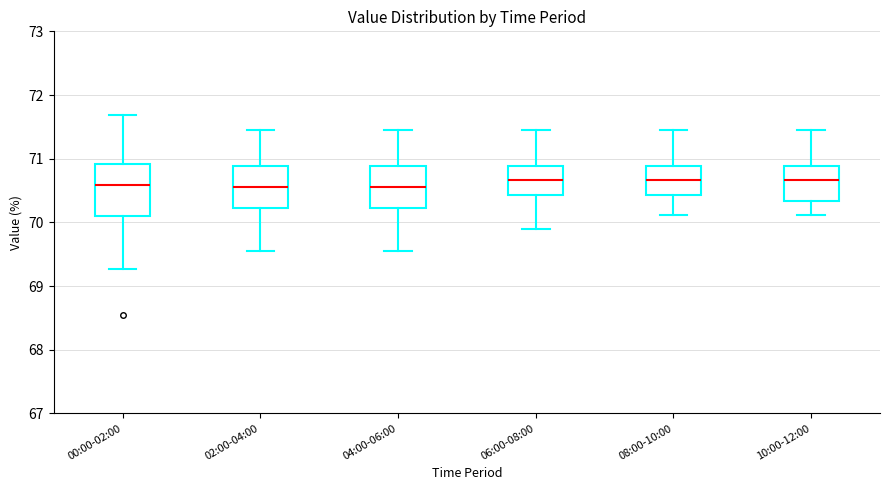

Reading left to right, read every box against the y-axis: the position of its median line, the range the box covers, and the ends of its whiskers. The values are not printed on the chart, so give them approximately, as read against the axis.

00:00-02:00: median 70.6, box 70.1 to 70.9, whiskers 69.3 to 71.7
02:00-04:00: median 70.6, box 70.2 to 70.9, whiskers 69.6 to 71.5
04:00-06:00: median 70.6, box 70.2 to 70.9, whiskers 69.6 to 71.5
06:00-08:00: median 70.7, box 70.4 to 70.9, whiskers 69.9 to 71.5
08:00-10:00: median 70.7, box 70.4 to 70.9, whiskers 70.1 to 71.5
10:00-12:00: median 70.7, box 70.3 to 70.9, whiskers 70.1 to 71.5